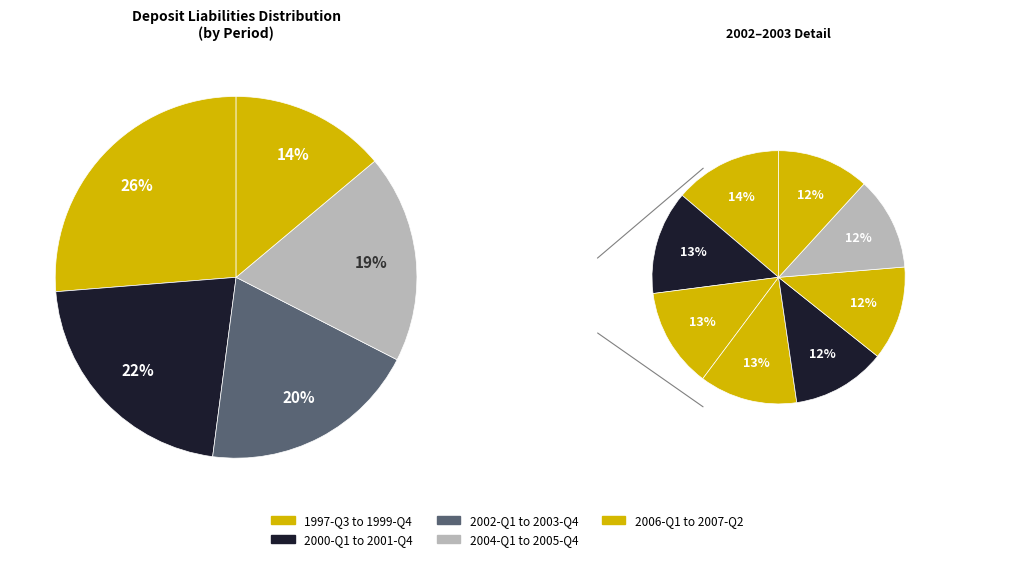

To the nearest percent, what percentage of the pie is 2002-Q2?

3%